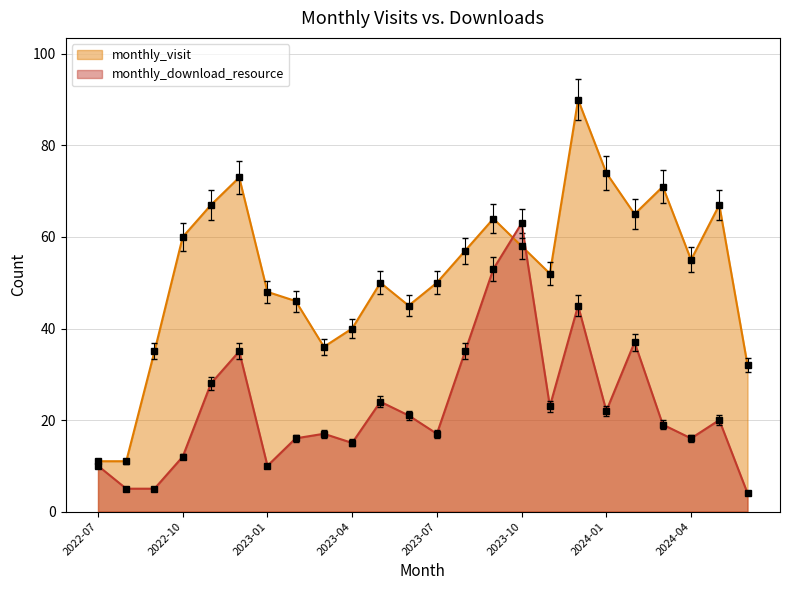

What is the difference between the monthly_visit values at 2024-04 and 2023-04?

15